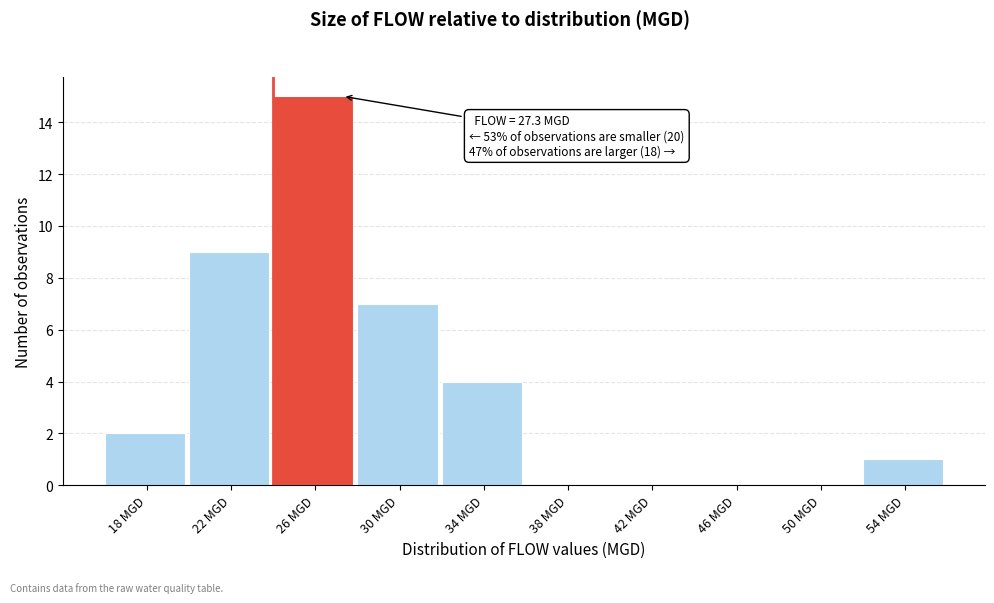

Reading left to right, extract all data points from this chart.

18 MGD=2	22 MGD=9	26 MGD=15	30 MGD=7	34 MGD=4	38 MGD=0	42 MGD=0	46 MGD=0	50 MGD=0	54 MGD=1